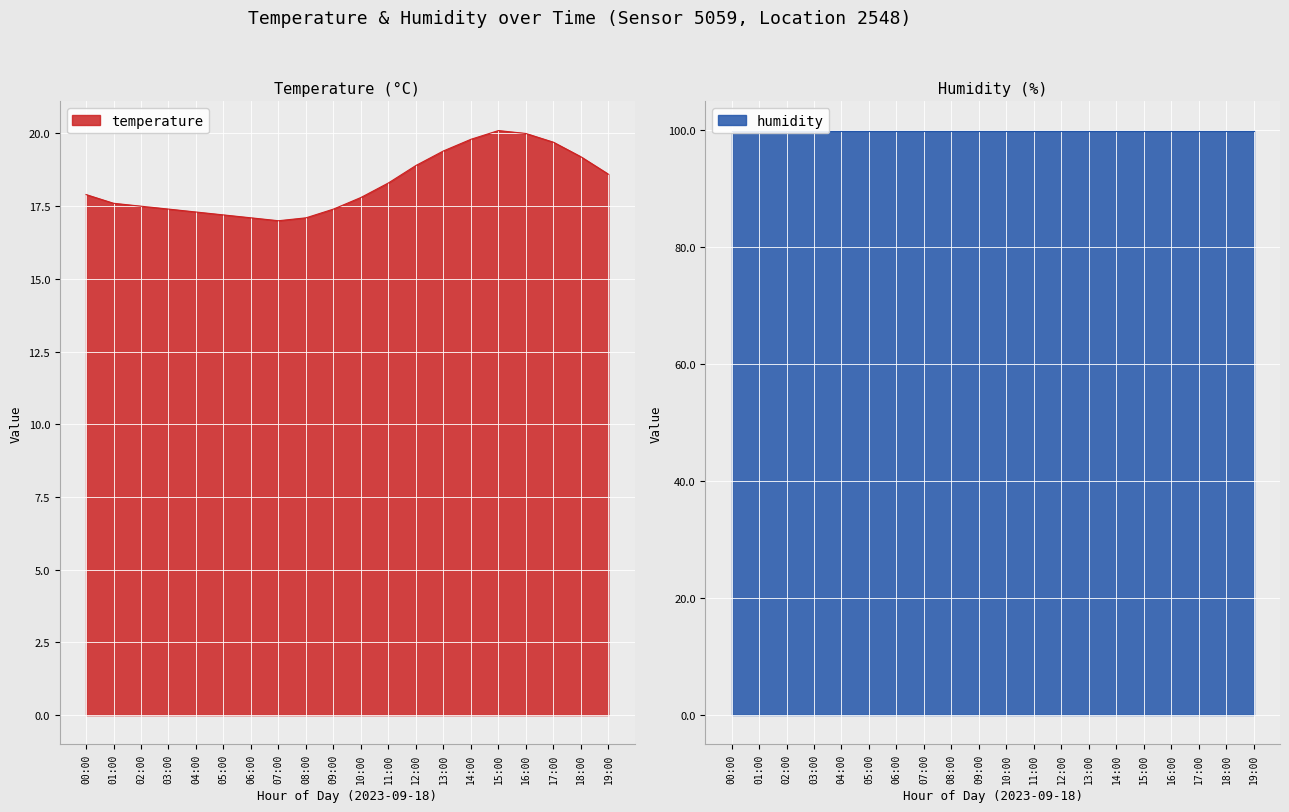

Rank the categories by value from lowest to highest.

07:00, 06:00, 08:00, 05:00, 04:00, 03:00, 09:00, 02:00, 01:00, 10:00, 00:00, 11:00, 19:00, 12:00, 18:00, 13:00, 17:00, 14:00, 16:00, 15:00